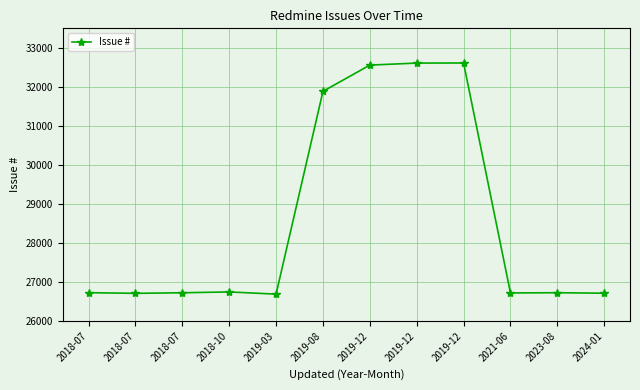

Rank the categories by value from lowest to highest.

2019-03, 2018-07, 2024-01, 2021-06, 2018-07, 2023-08, 2018-07, 2018-10, 2019-08, 2019-12, 2019-12, 2019-12